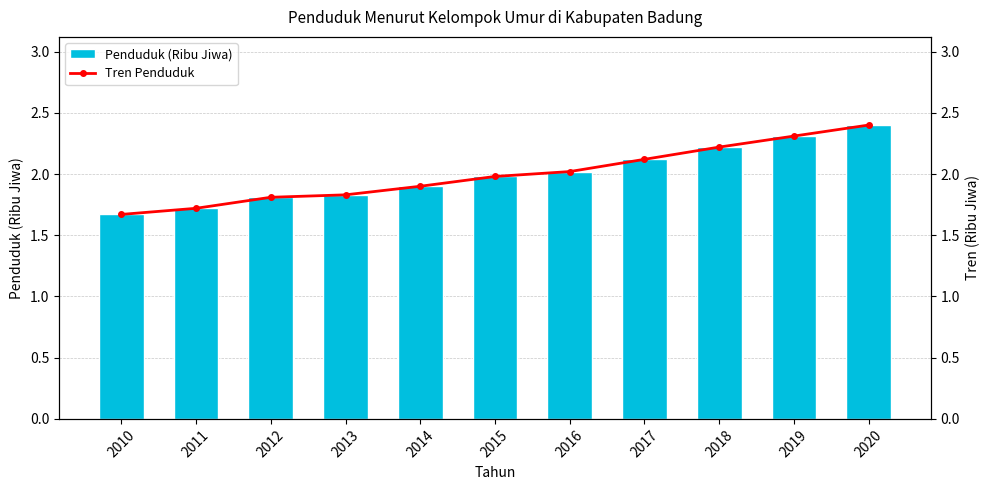

At which label is Tren Penduduk closest to 2?

2015